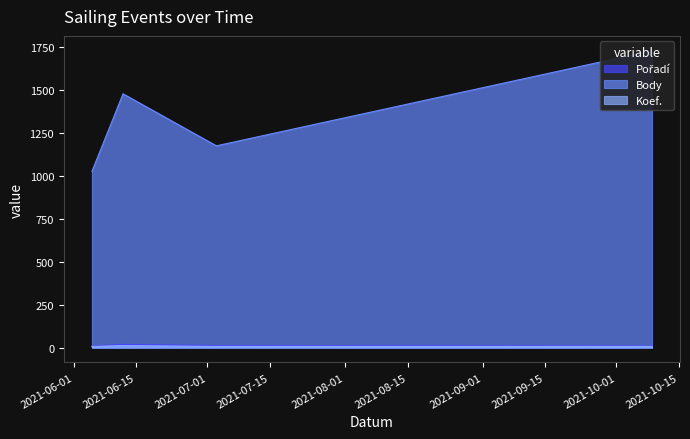

Reading left to right, extract all data points from this chart.

Pořadí: 9	19	12	10
Body: 1027	1479	1176	1730
Koef.: 7	12	7	7